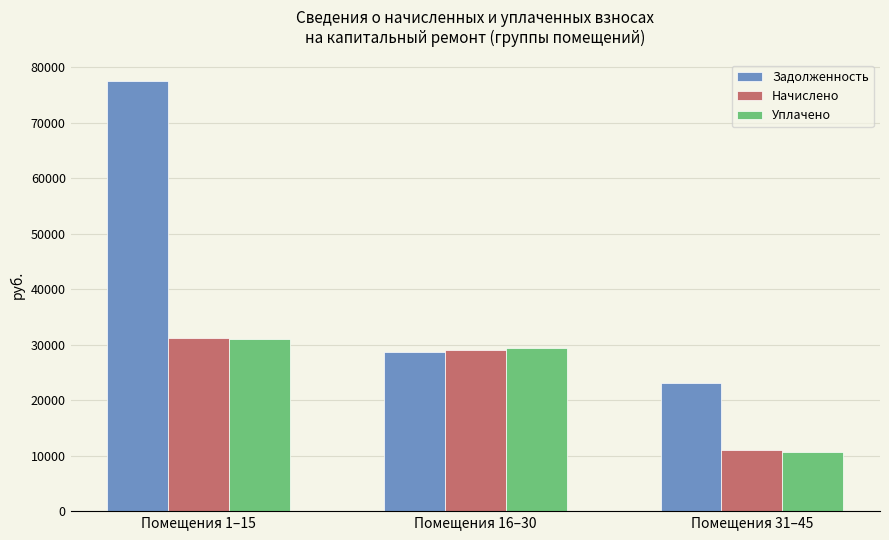

Are the bars horizontal?

No